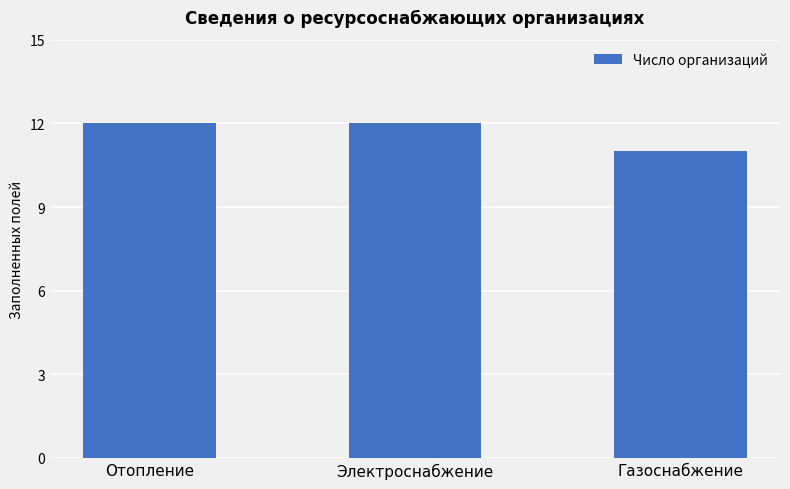

Is it true that the value at Электроснабжение is 12?

True